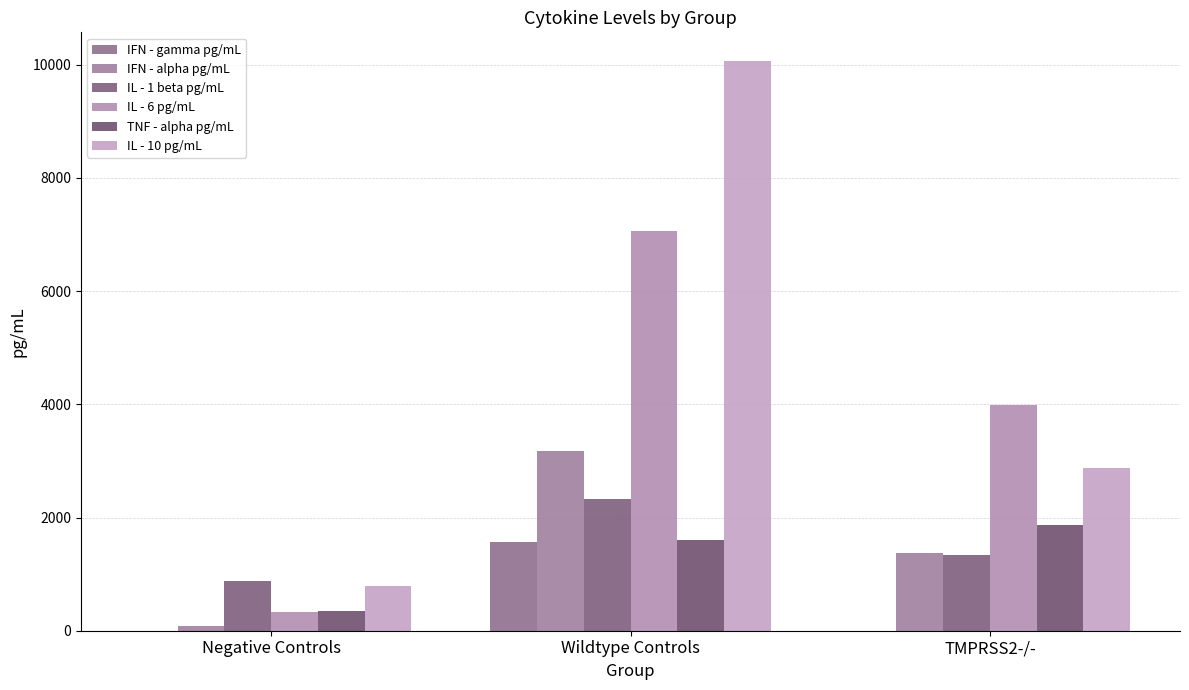

What is the minimum value for IFN - alpha pg/mL?

77.7